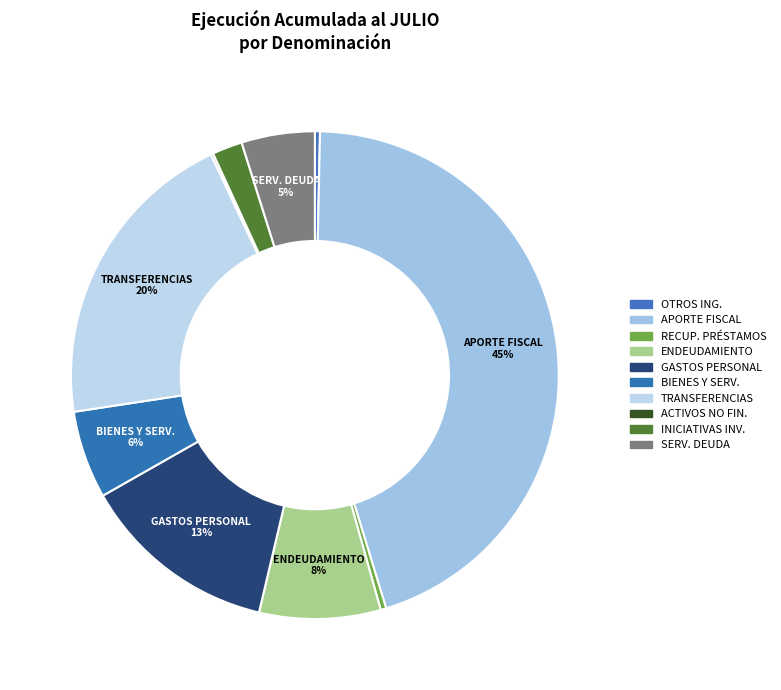

Does any single category account for the majority?

No